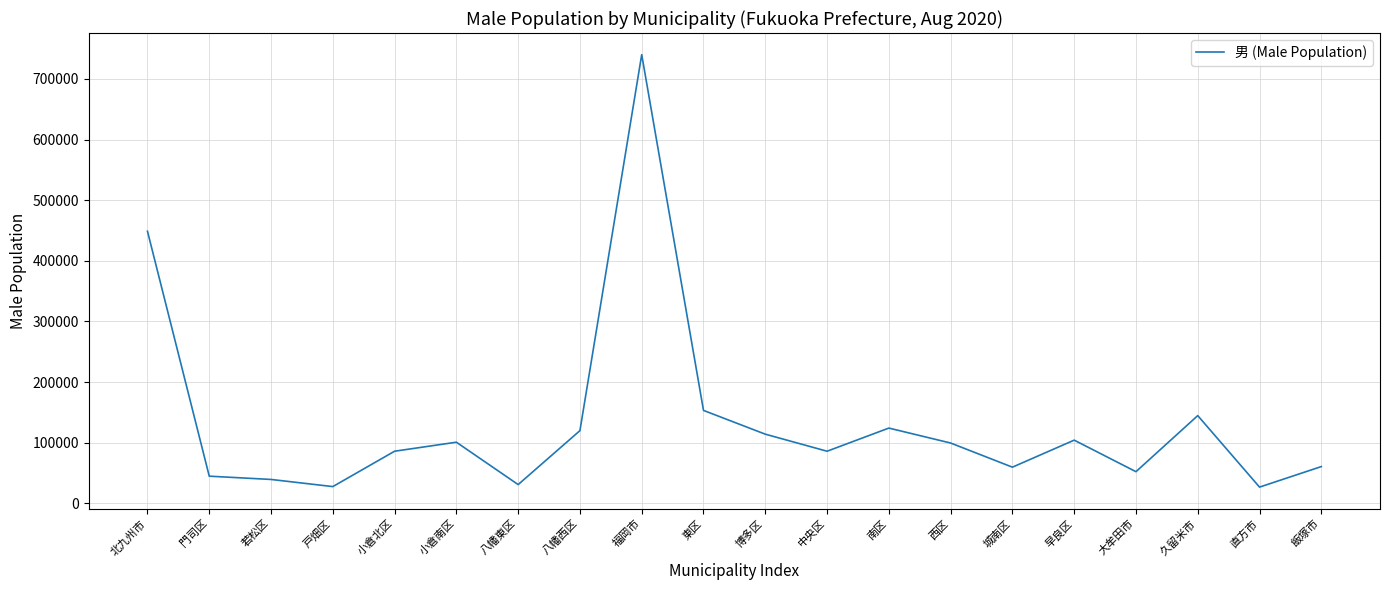

Between 若松区 and 小倉北区, which is larger?

小倉北区